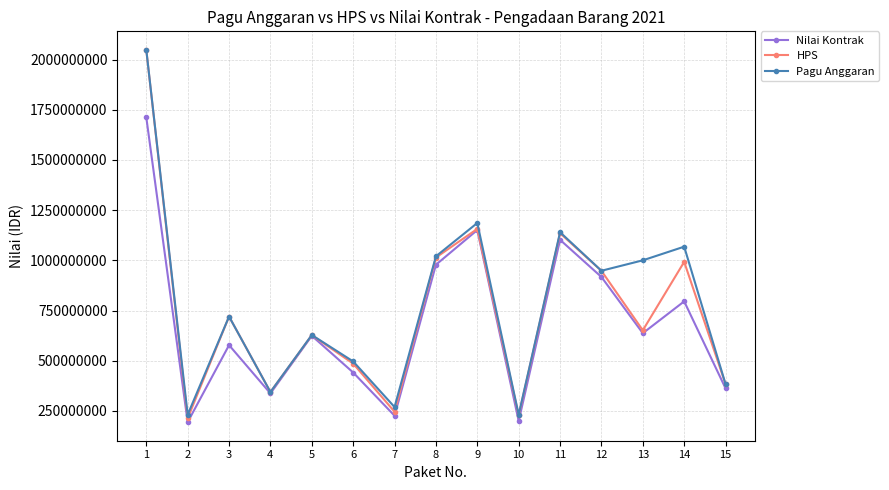

True or false: Pagu Anggaran has a value of 958010984 at 3.

False